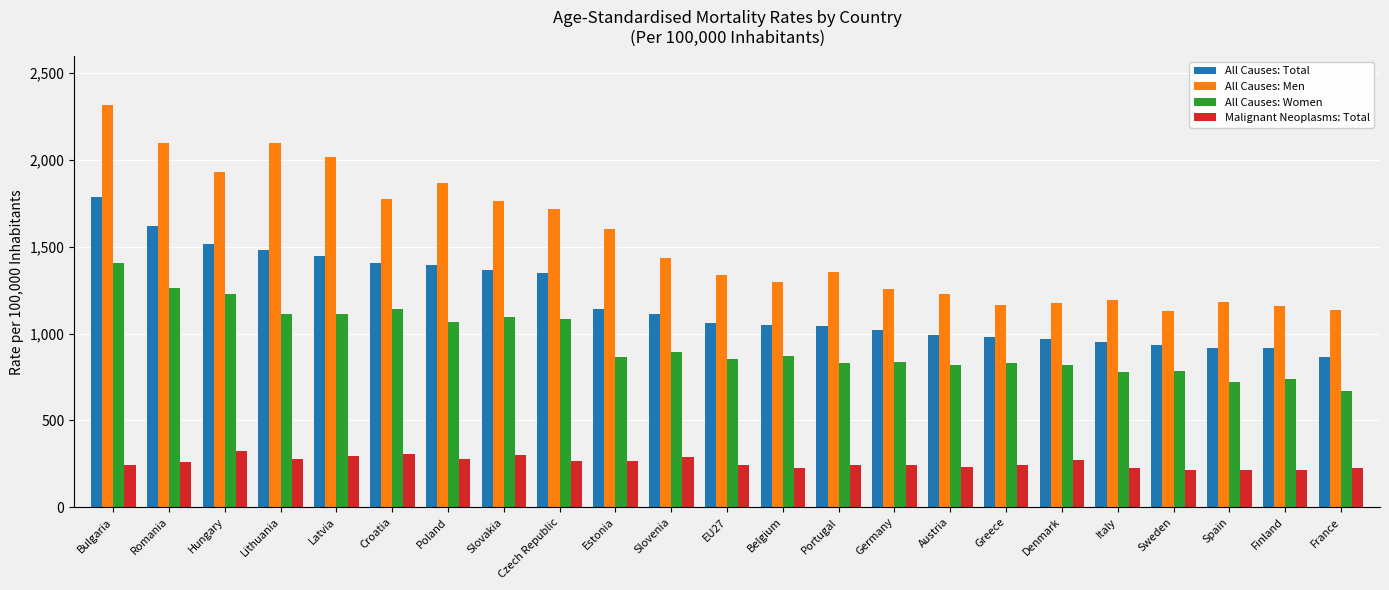

How many groups of bars are there?

23